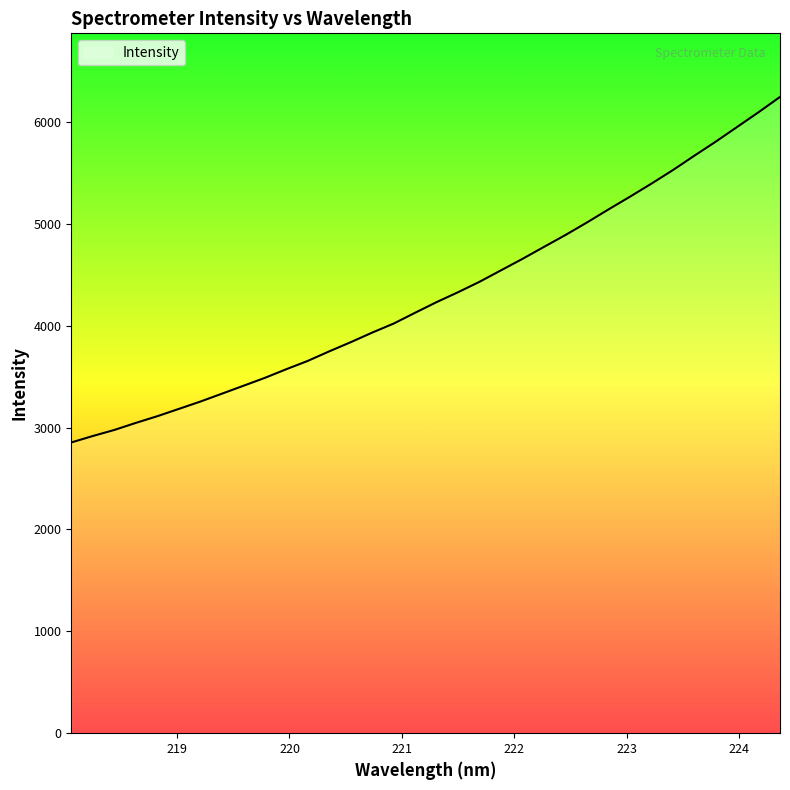

What is the greatest value displayed?

6243.8